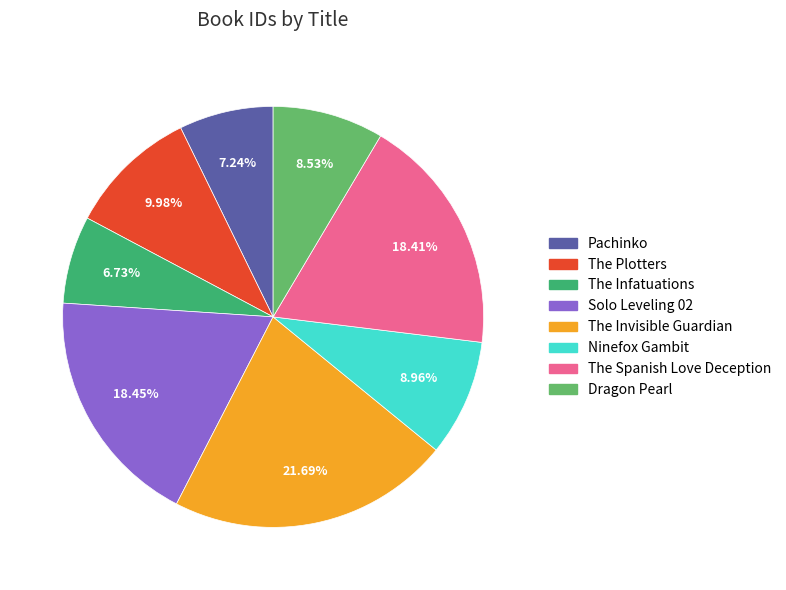

What percentage is the Pachinko slice, to the nearest percent?

7%